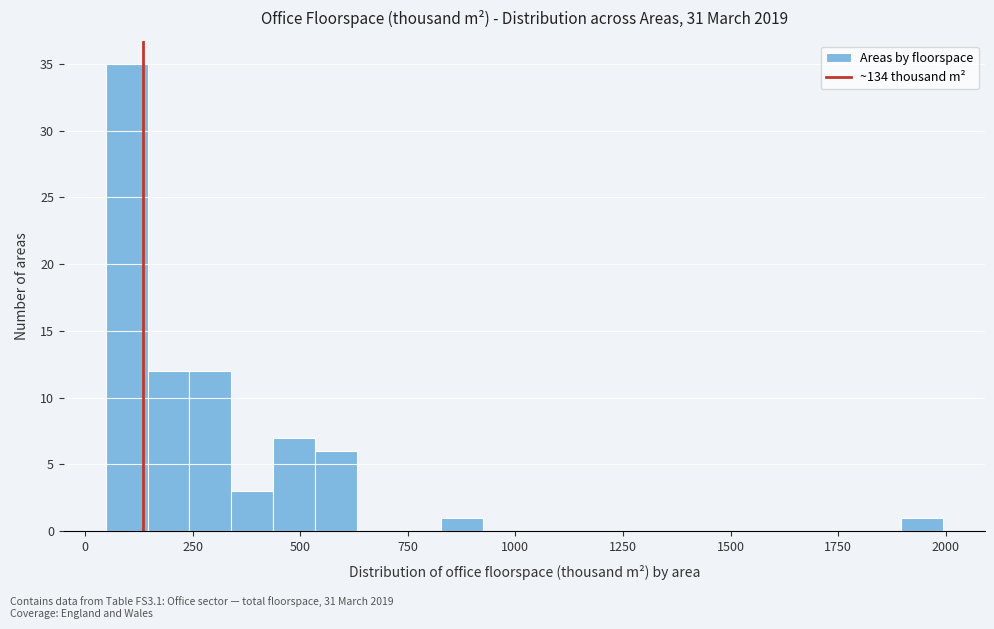

Around what value on the x-axis is the tallest bar? Give the approximate position of its centre, as read against the axis.

100